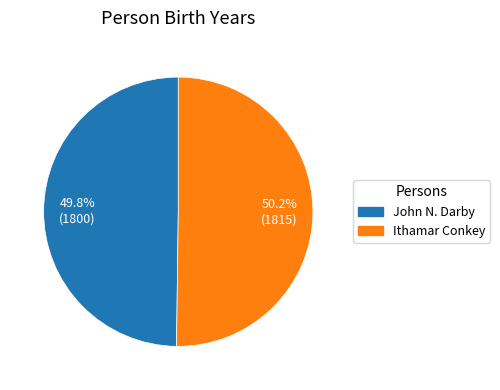

How much of the chart is everything except John N. Darby?

50.2%